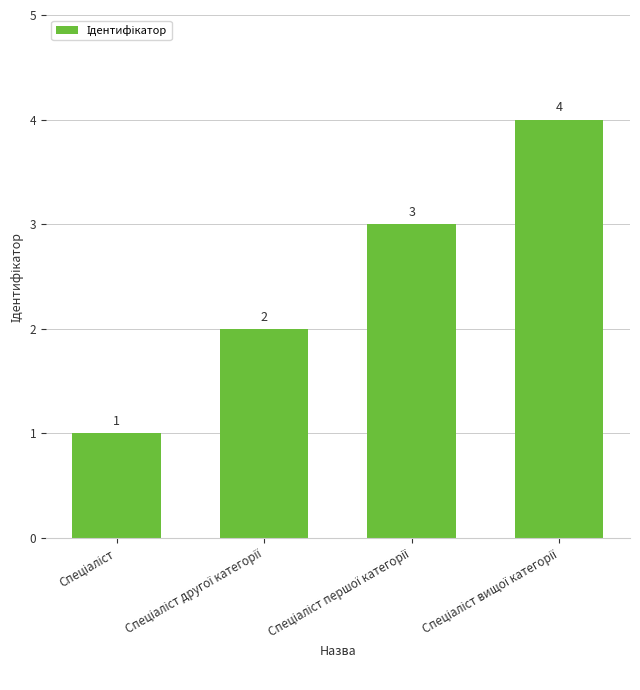

How many values are between 2 and 4?

3